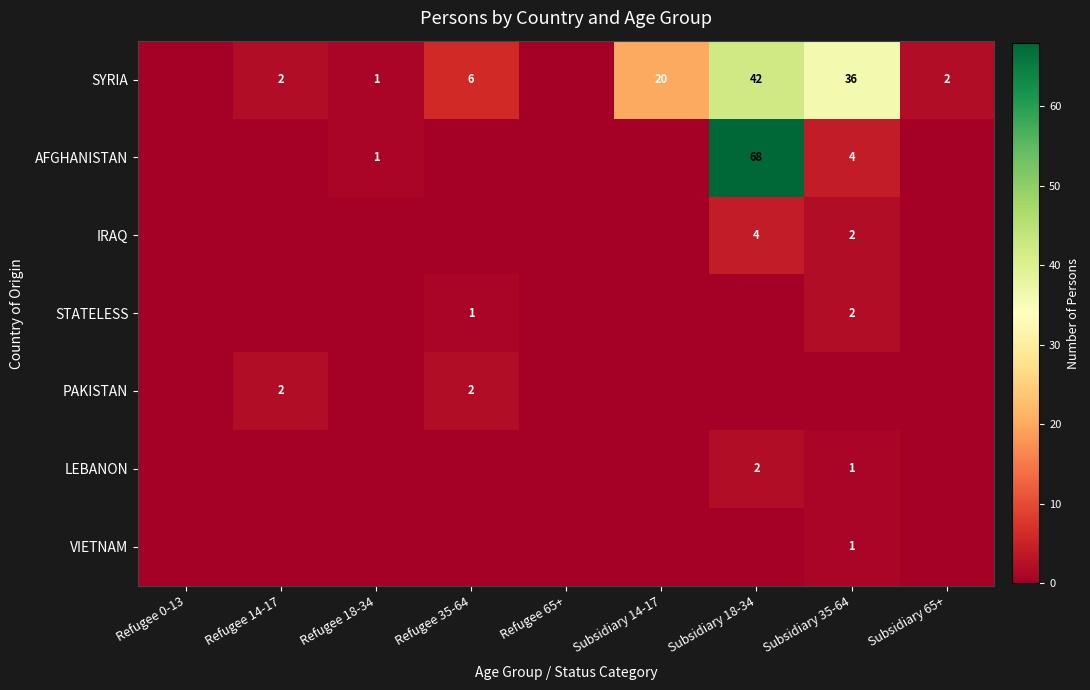

True or false: SYRIA has a value of 2 at Subsidiary 65+.

True